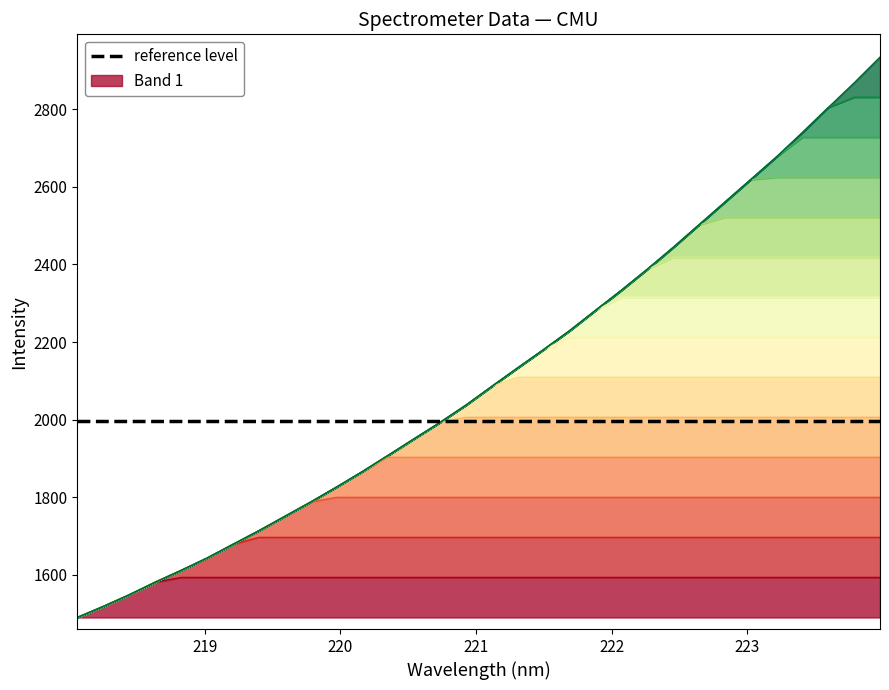

Reading left to right, what are all the values shown in this chart?

1490.1	1518.4	1548.4	1580.9	1611.3	1643.0	1678.4	1713.5	1750.5	1787.4	1826.1	1866.1	1908.2	1950.7	1992.9	2037.4	2085.8	2133.5	2180.7	2229.1	2281.5	2333.3	2387.4	2443.5	2502.0	2560.4	2618.7	2677.4	2740.0	2804.5	2868.0	2934.4